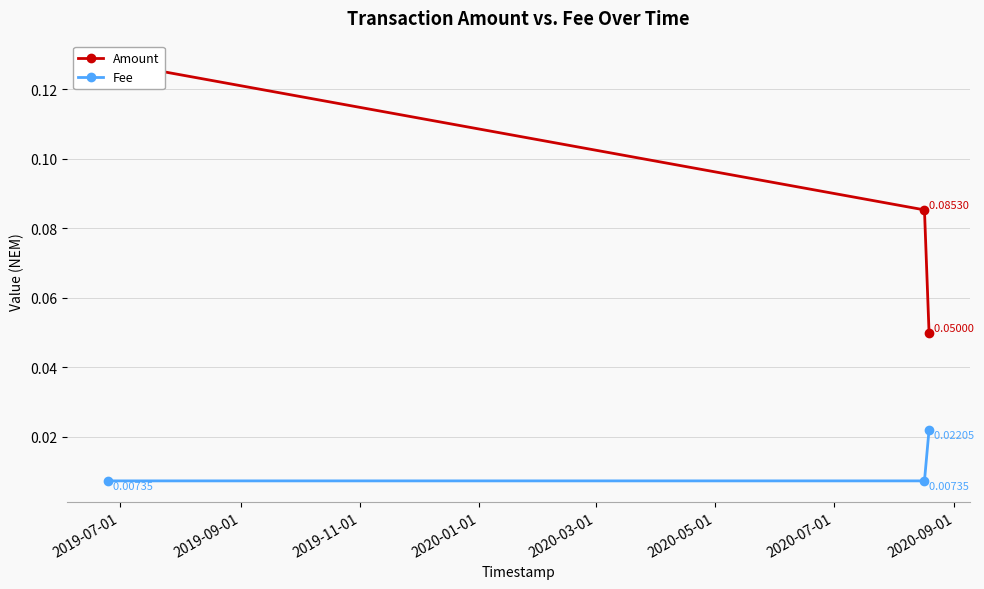

Count the Fee values in the range 0 to 1.

3